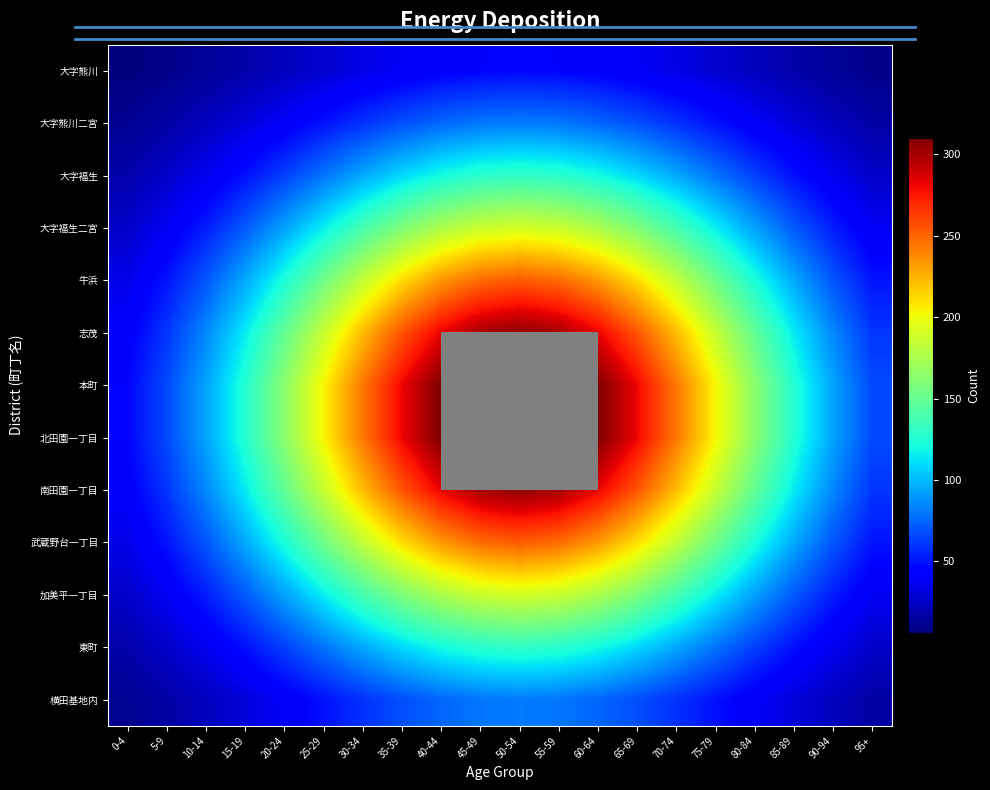

How many categories are shown in the chart?

20